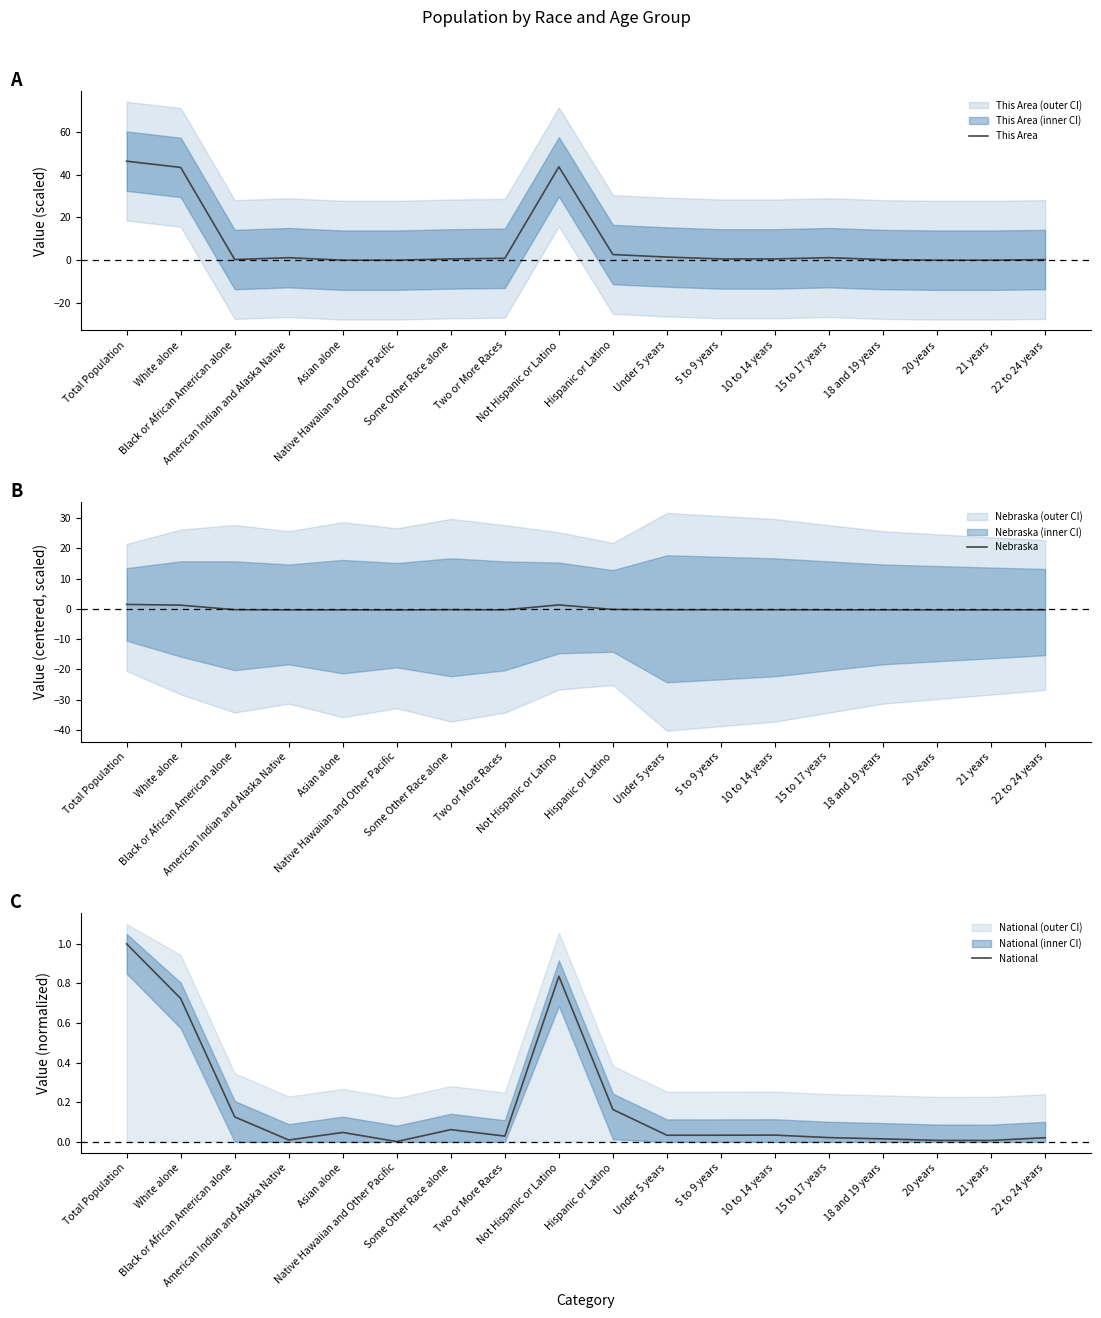

Rank the categories by Nebraska value from highest to lowest.

Total Population, Not Hispanic or Latino, White alone, Hispanic or Latino, Black or African American alone, Some Other Race alone, Under 5 years, 5 to 9 years, 10 to 14 years, Two or More Races, 22 to 24 years, 15 to 17 years, Asian alone, 18 and 19 years, American Indian and Alaska Native, 20 years, 21 years, Native Hawaiian and Other Pacific